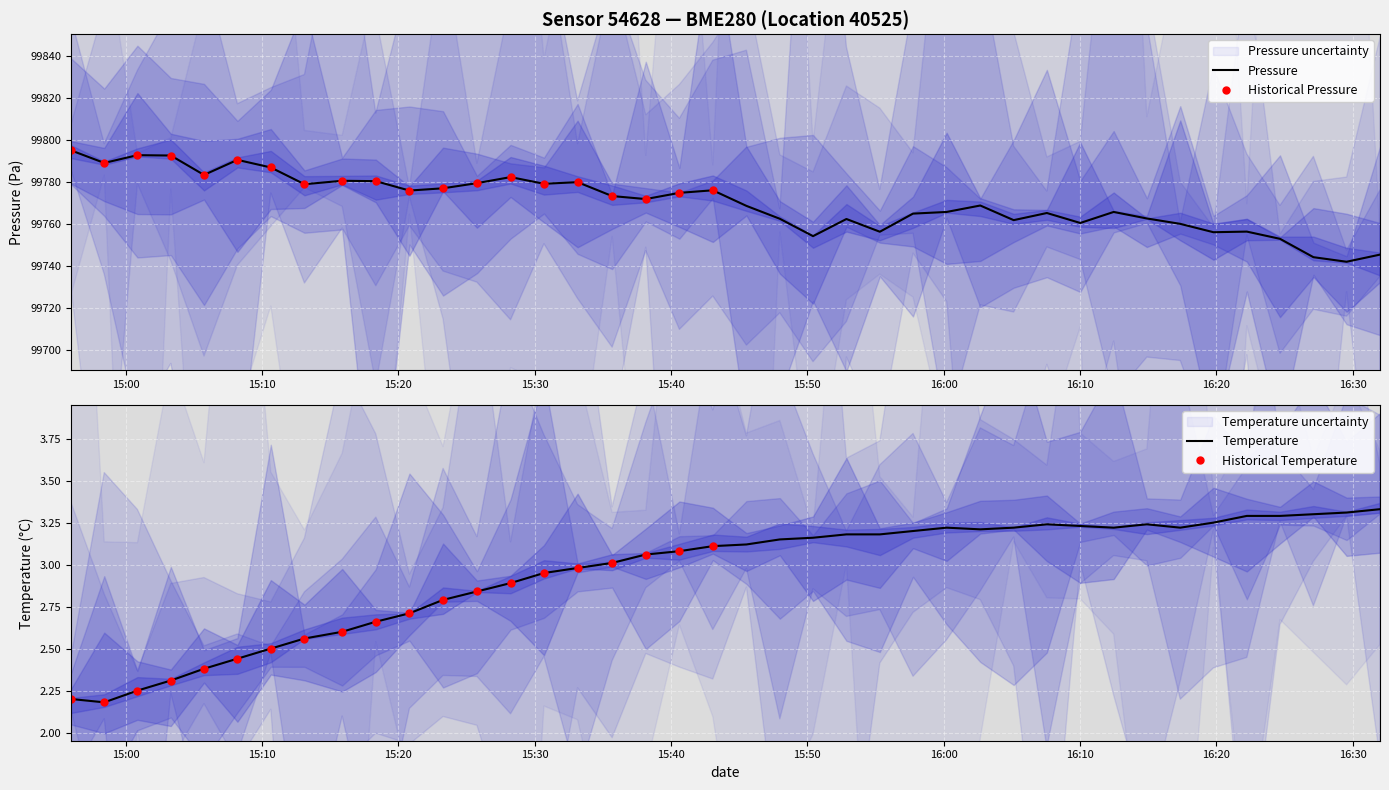

What is the average value of the pressure series?

99770.6